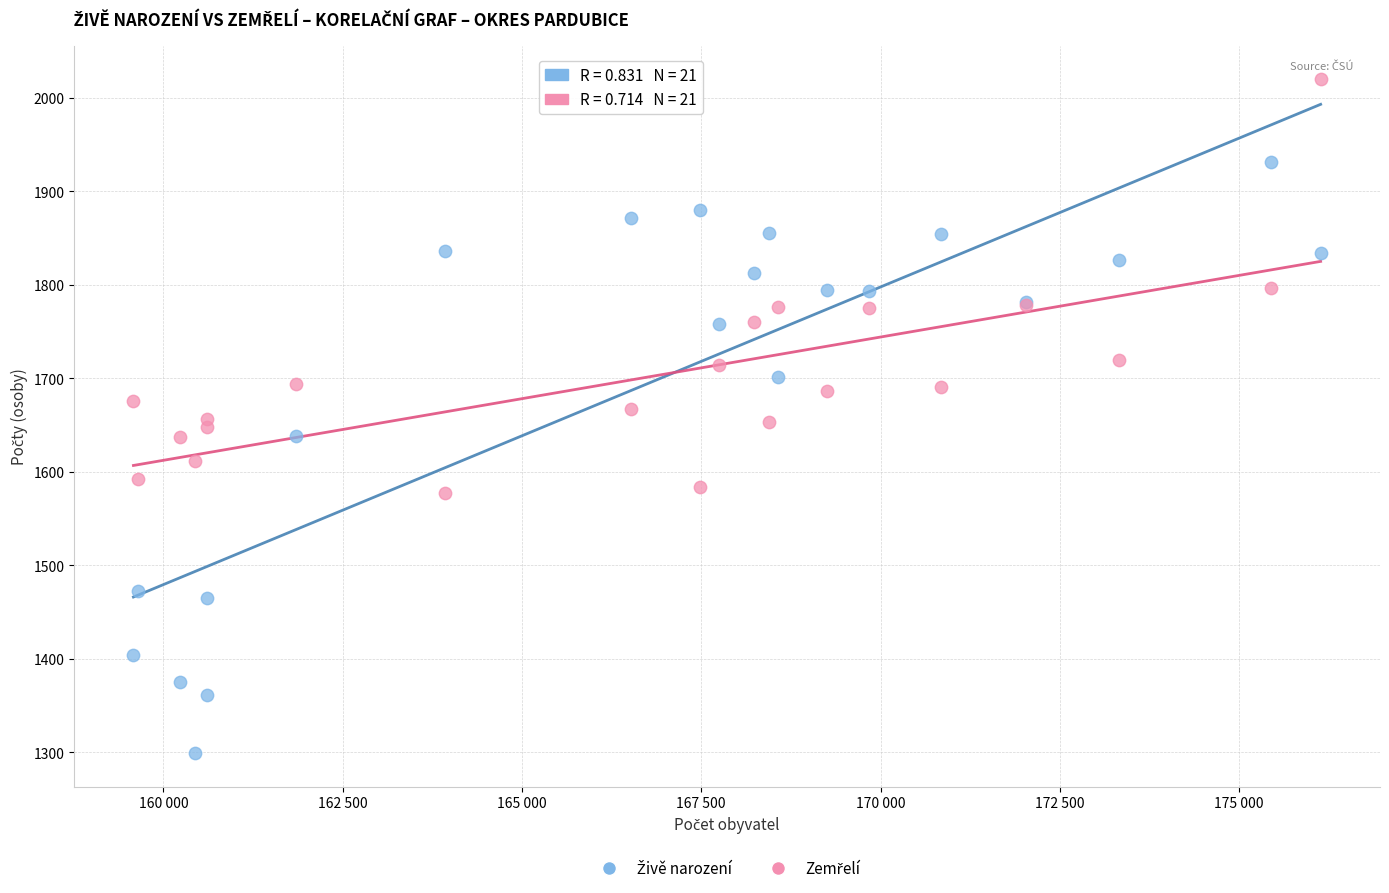

What is the X range (max minus min) for the scatter plot?

16554